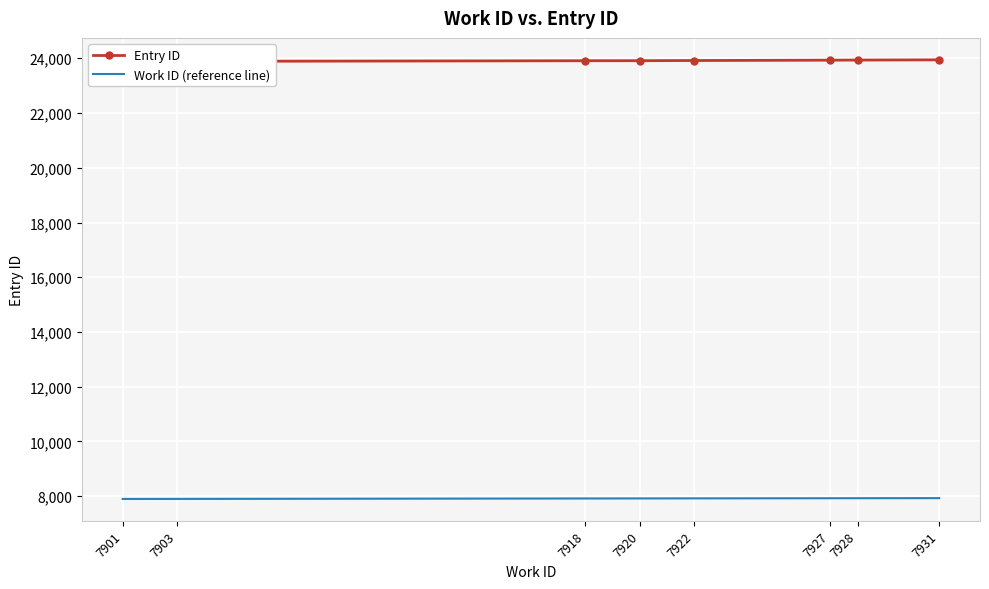

True or false: Entry ID and Work ID (reference line) cross at least once.

False